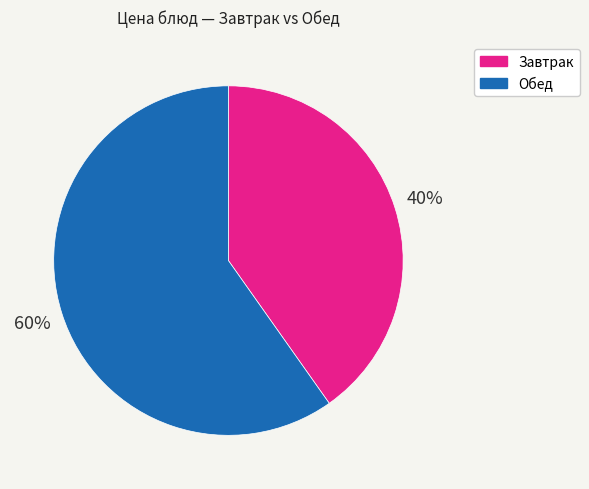

Is there any slice that represents more than half of the pie?

Yes